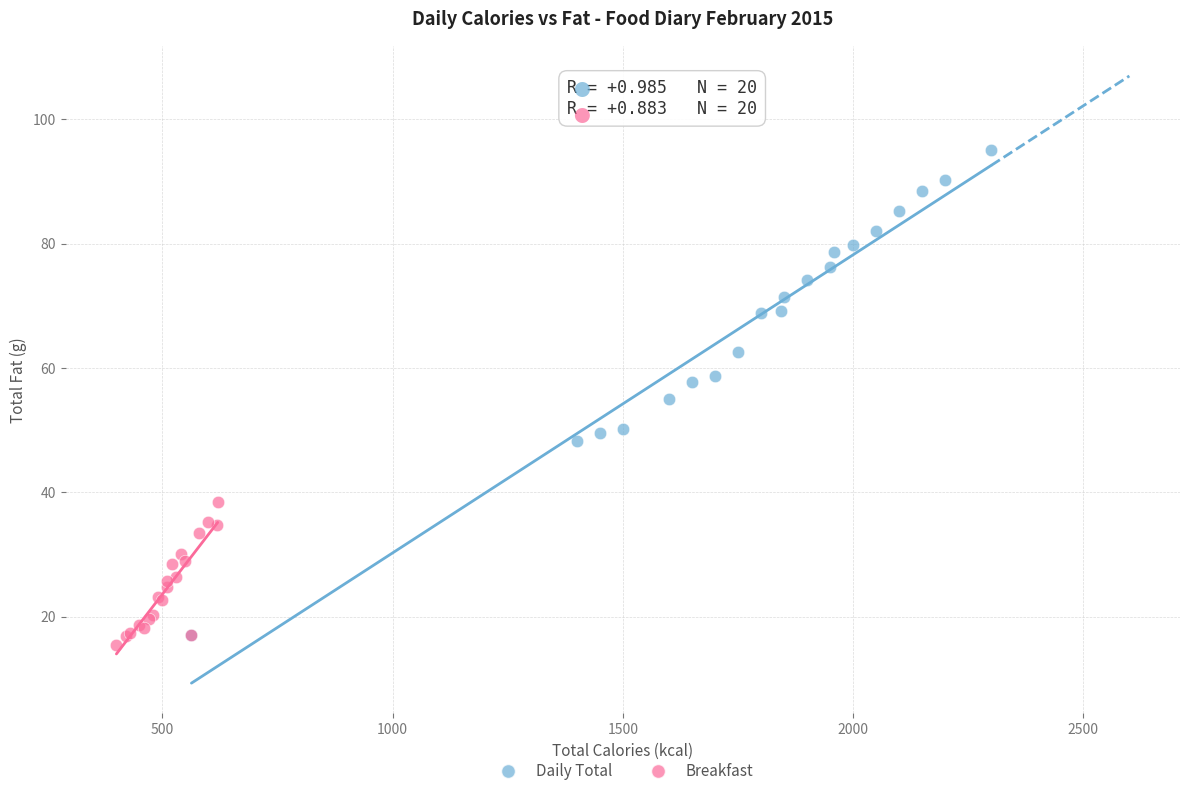

Which series has the widest spread of Y values?

Daily Total